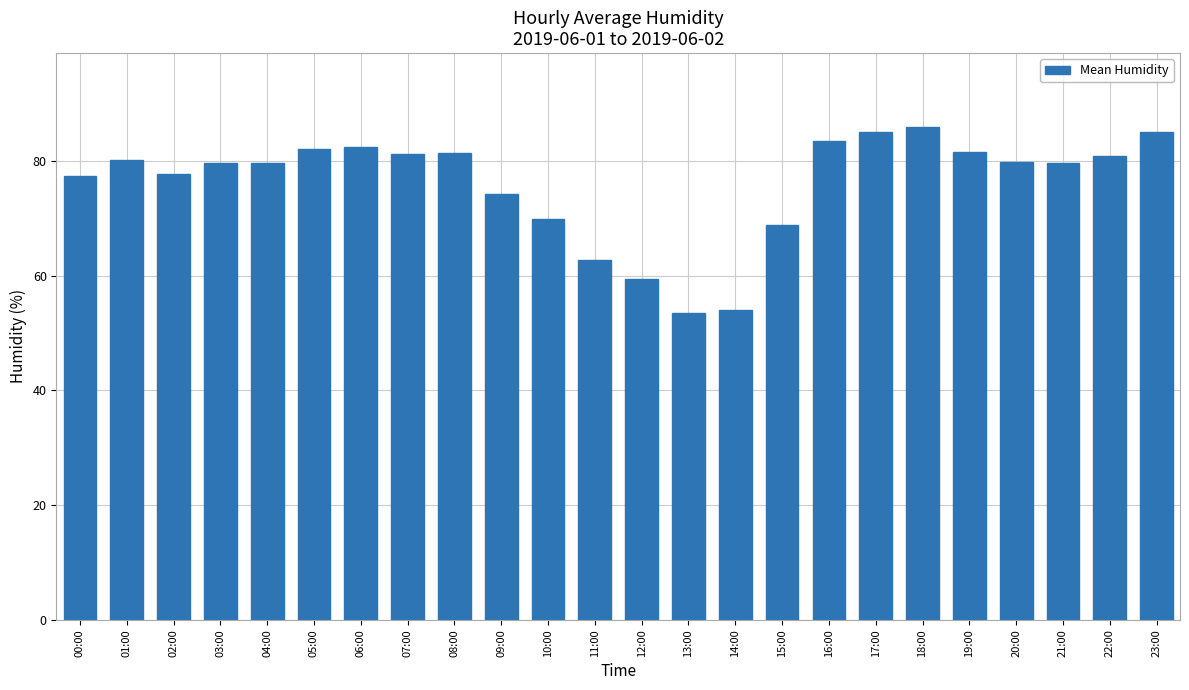

At which category does the chart reach its peak across all series?

18:00